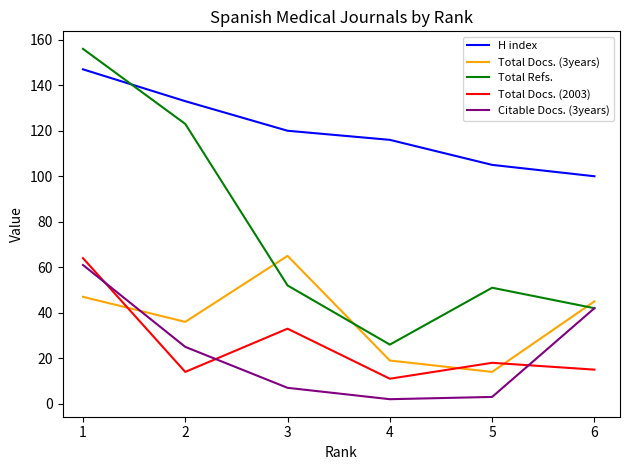

The Citable Docs. (3years) series shows 1 at 3. True or false?

False